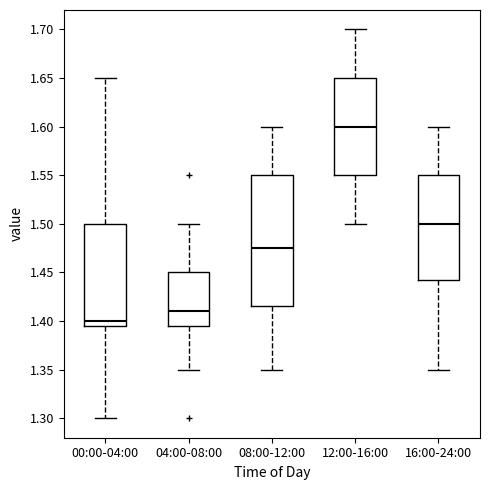

Where is the lower edge of the box for 16:00-24:00 on the y-axis? The values are not printed on the chart, so give them approximately, as read against the axis.

1.445